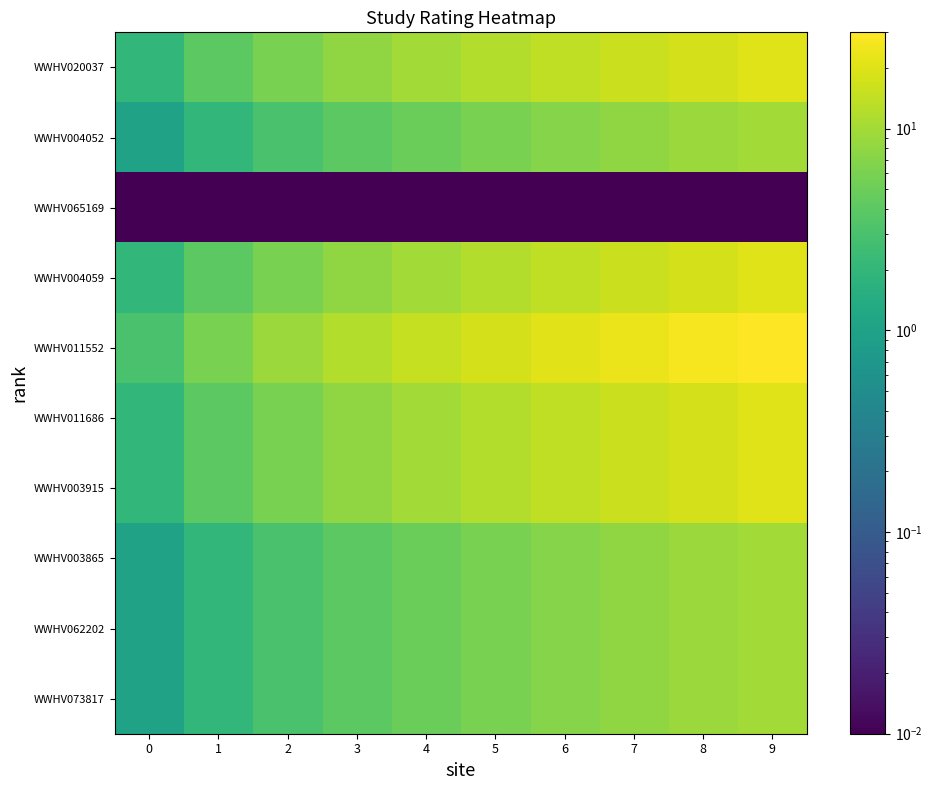

What is the total value across all series at 0?

15.0